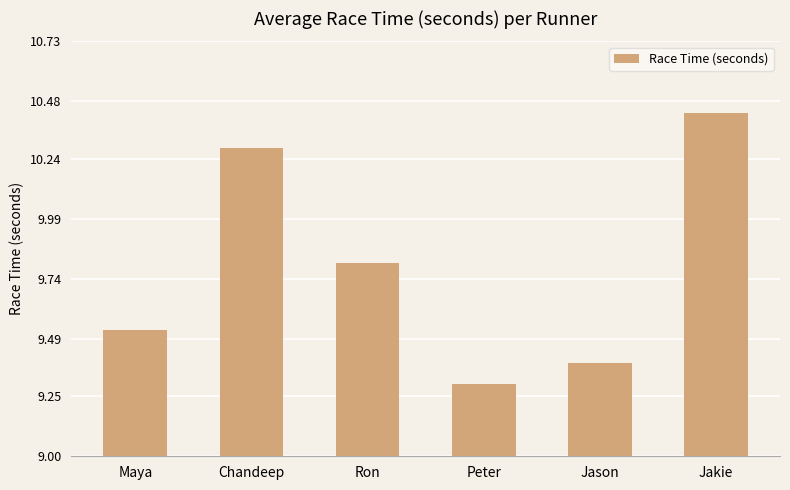

Are the bars grouped side by side (vs. stacked)?

No